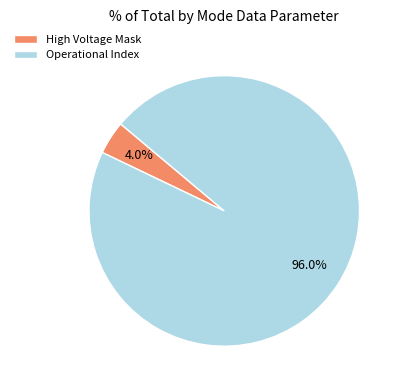

Which has a higher value, Operational Index or High Voltage Mask?

Operational Index